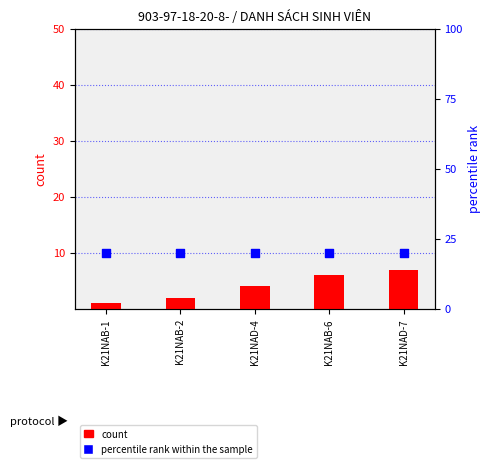

Which series contains the lowest Y value?

count